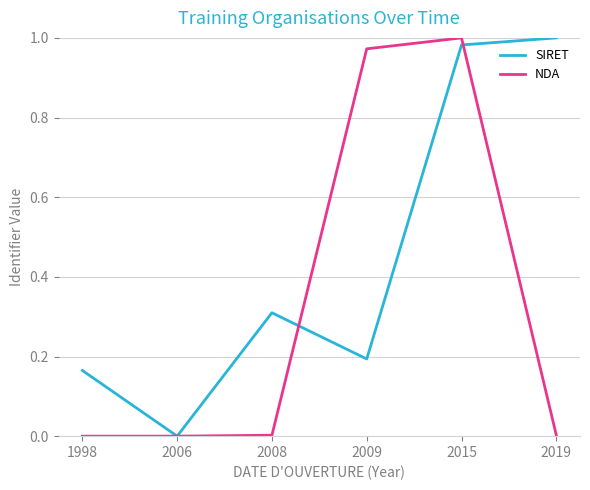

At which label does SIRET reach its minimum?

2006